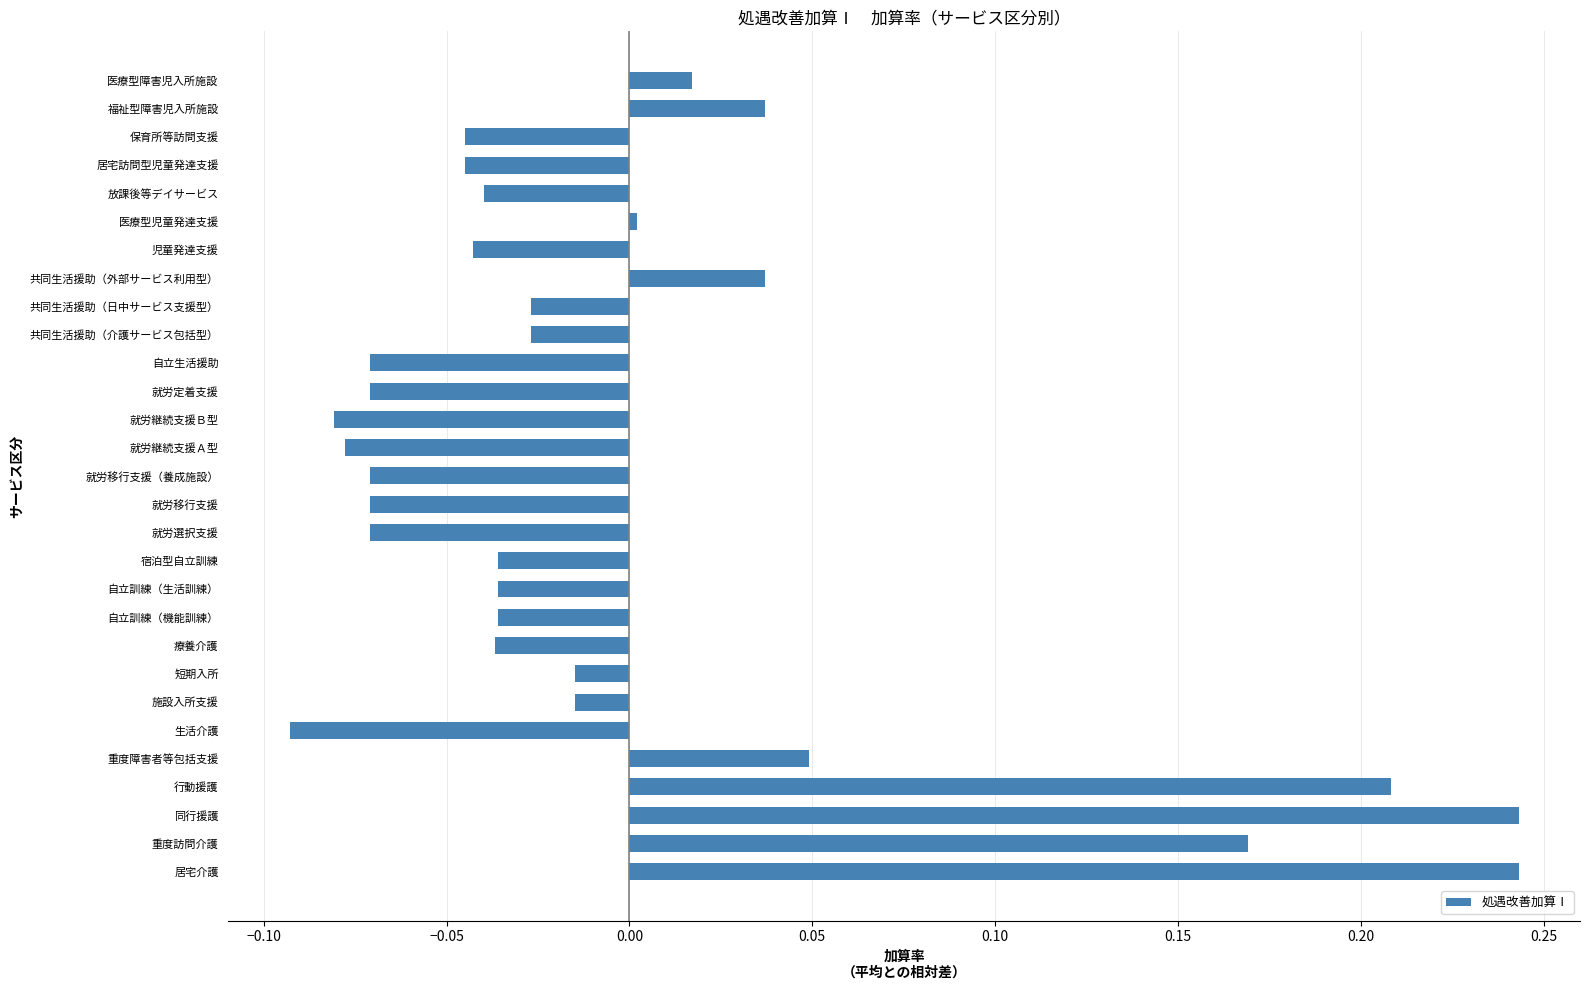

Which label corresponds to the smallest value in the chart?

生活介護